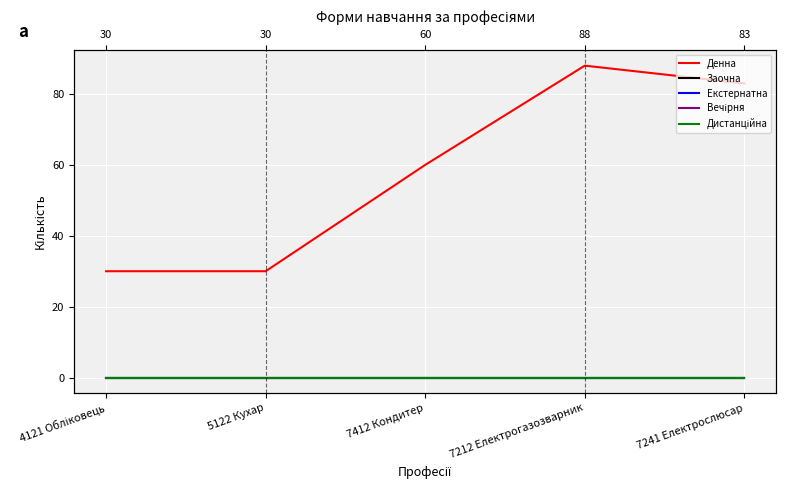

Rank the series by their maximum value, from lowest to highest.

Заочна, Екстернатна, Вечірня, Дистанційна, Денна